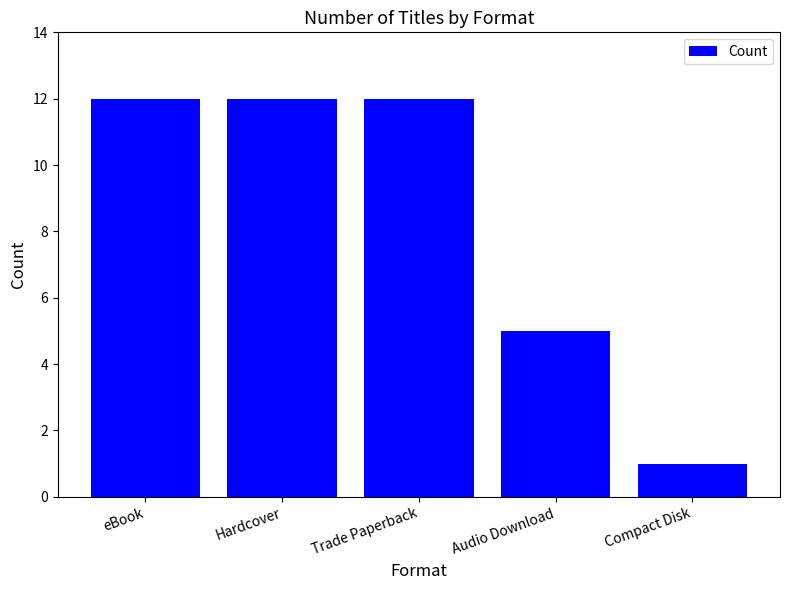

What is the difference between the maximum and minimum values?

11